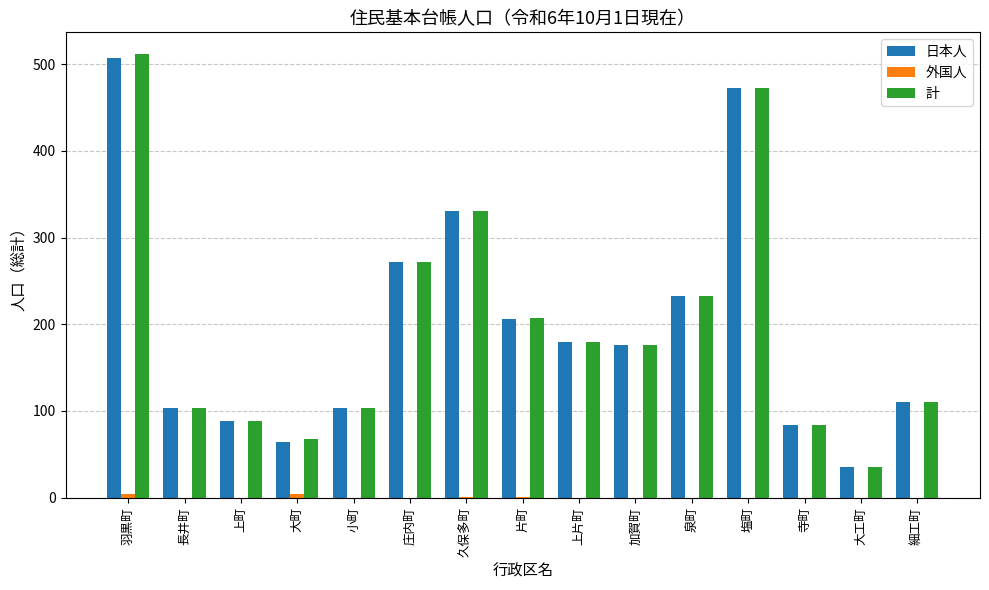

At which category is the sum across all series the highest?

羽黒町